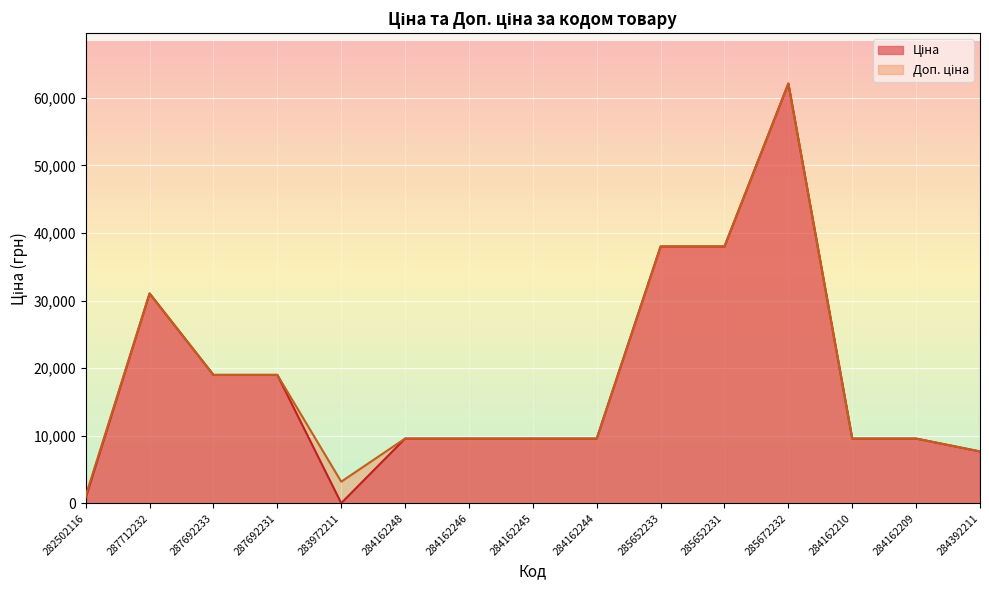

True or false: Ціна and Доп. ціна intersect in this chart.

False